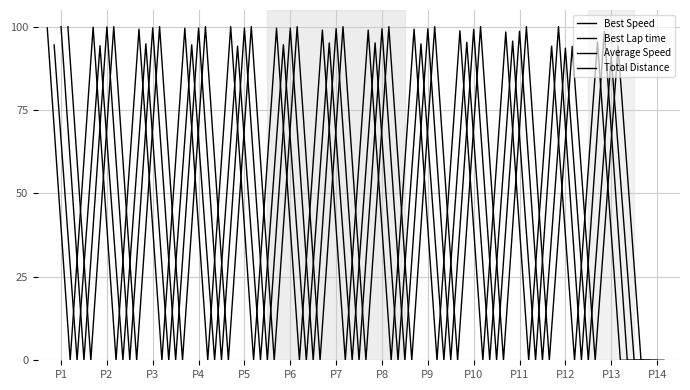

Reading left to right, list all the values displayed in this chart.

Best Speed: 99.6	0.0	99.9	0.0	99.3	0.0	99.5	0.0	100.0	0.0	99.5	0.0	99.0	0.0	99.0	0.0	99.3	0.0	98.8	0.0	98.4	0.0	94.2	0.0	95.4	0.0	0.0
Best Lap time: 94.5	0.0	94.3	0.0	94.9	0.0	94.6	0.0	94.2	0.0	94.6	0.0	95.1	0.0	95.1	0.0	94.8	0.0	95.3	0.0	95.7	0.0	100.0	0.0	98.7	0.0	0.0
Average Speed: 100.0	0.0	99.9	0.0	99.6	0.0	99.6	0.0	99.6	0.0	99.6	0.0	99.4	0.0	99.4	0.0	99.4	0.0	99.2	0.0	98.6	0.0	93.6	0.0	91.1	0.0	0.0
Total Distance: 100.0	0.0	100.0	0.0	100.0	0.0	100.0	0.0	100.0	0.0	100.0	0.0	100.0	0.0	100.0	0.0	100.0	0.0	100.0	0.0	100.0	0.0	94.1	0.0	94.1	0.0	0.0